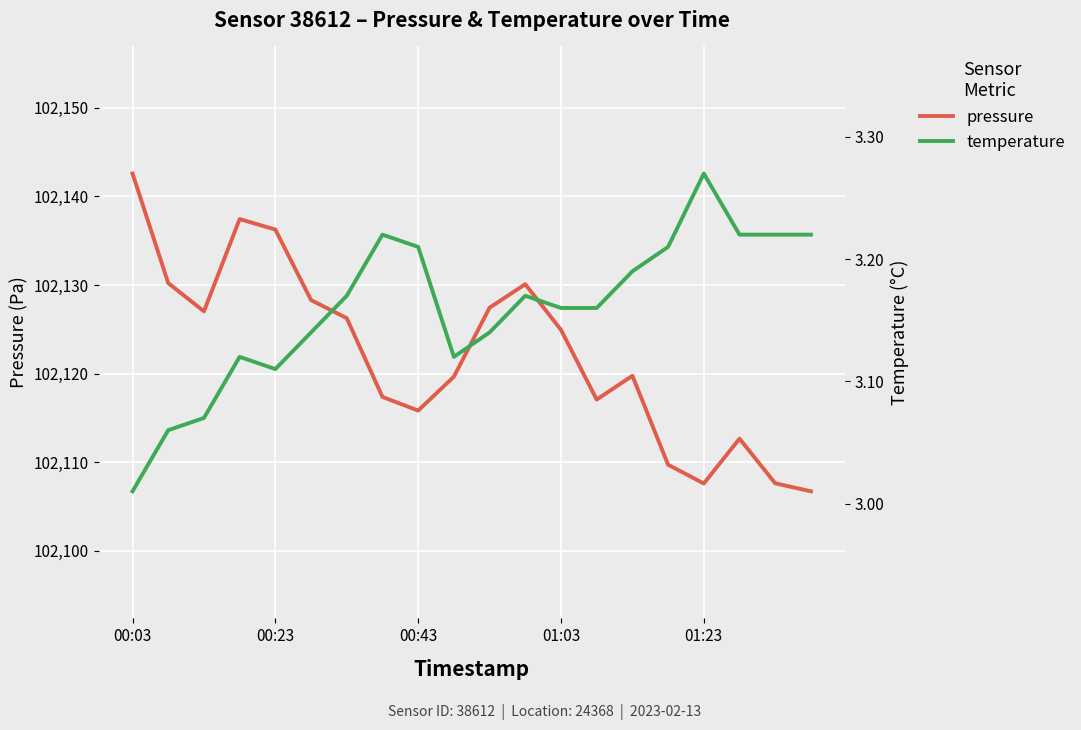

How many values in the pressure series exceed 102124?

10